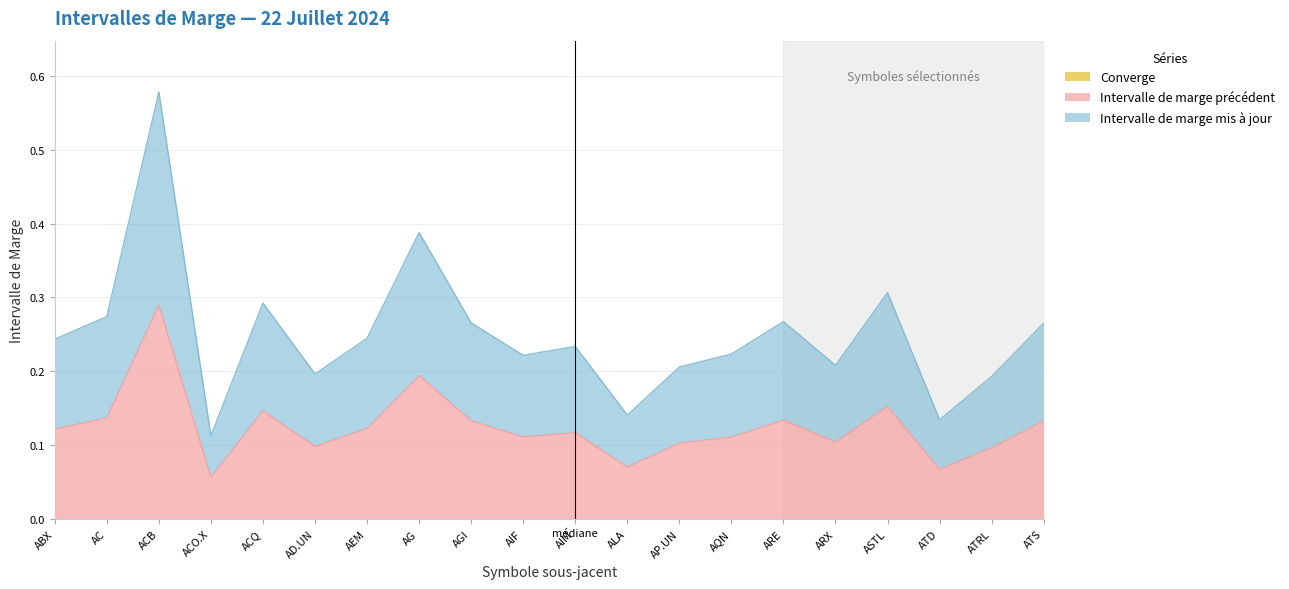

True or false: Intervalle de marge mis à jour has more than 1 points higher than both neighbors.

True